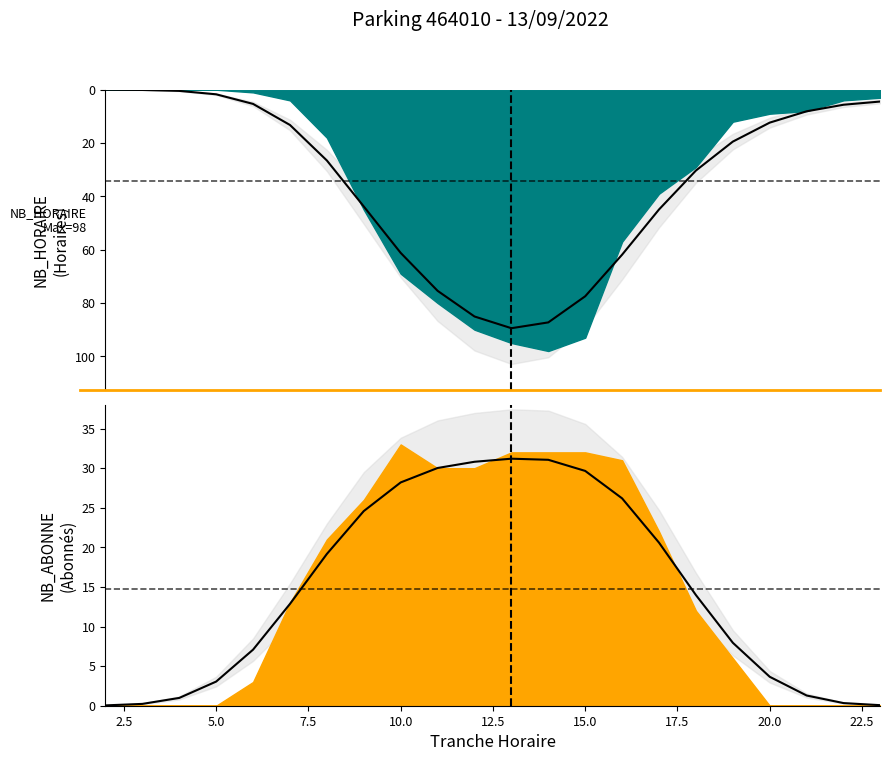

List the series in order of their peak value, lowest first.

NB_ABONNE, NB_HORAIRE